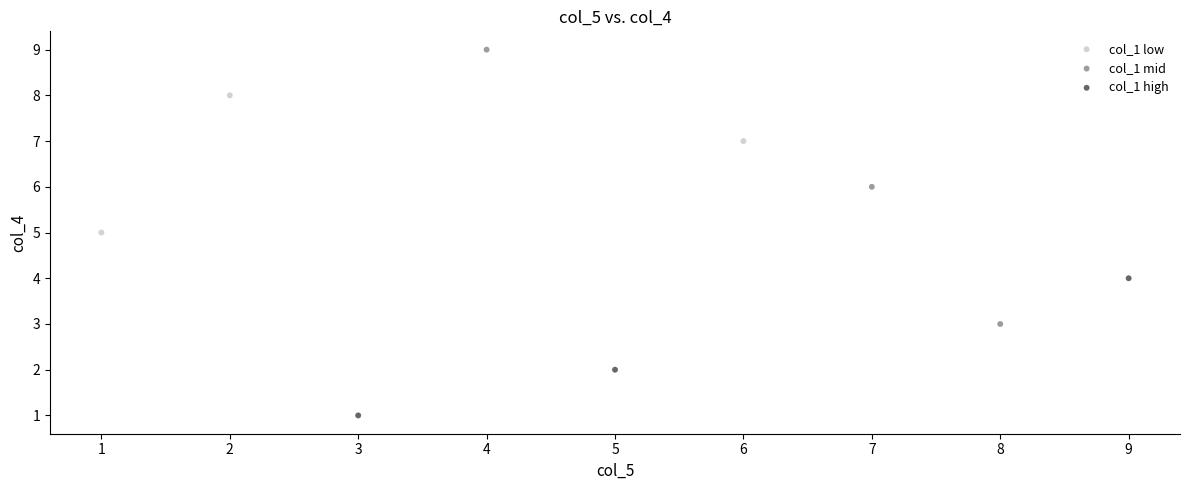

Which series reaches the maximum Y coordinate?

col_1 mid